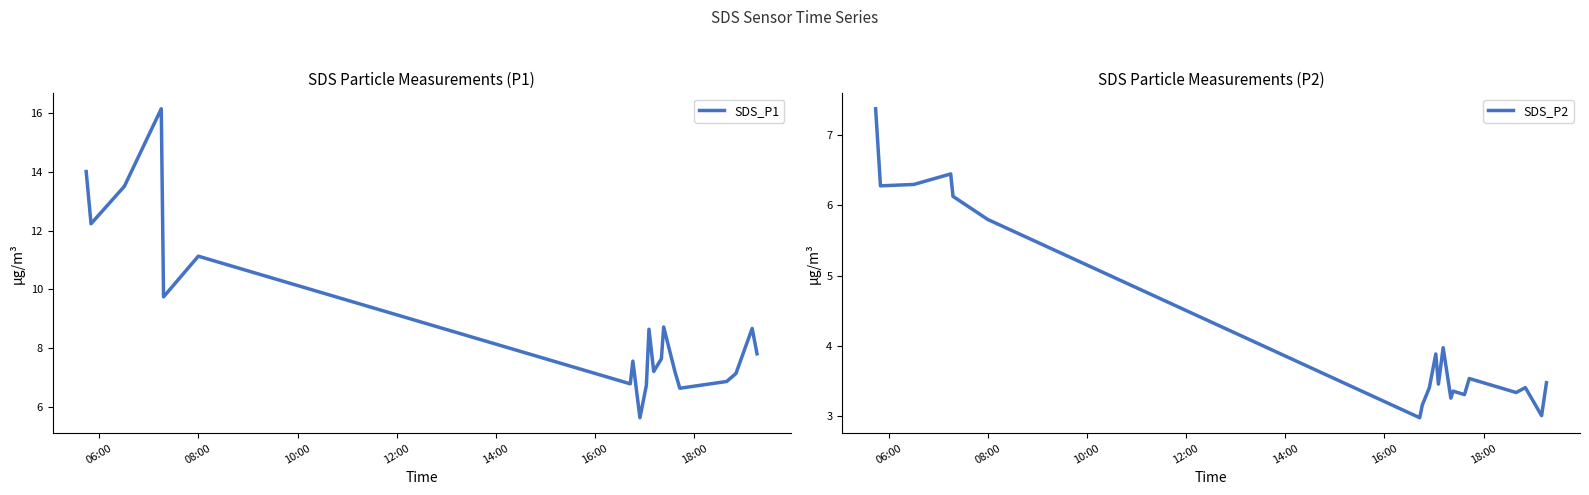

What is the lowest value of the SDS_P1 series?

5.7